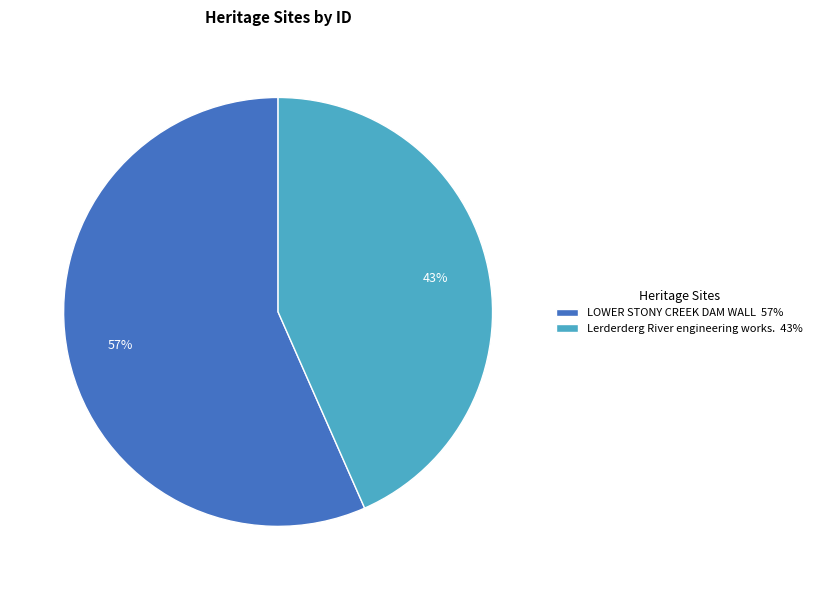

Which category accounts for the majority?

LOWER STONY CREEK DAM WALL